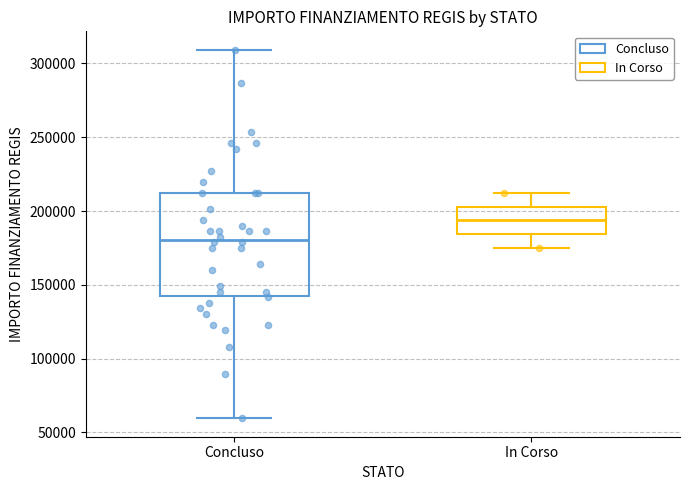

Which box is the tallest, from its lower edge to its upper edge?

Concluso